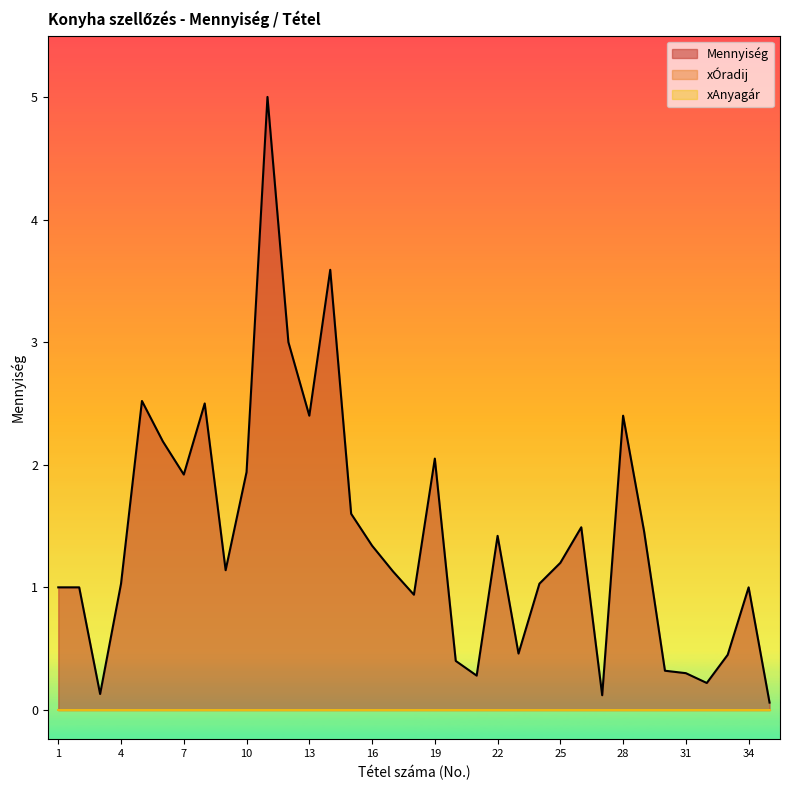

The xÓradij series shows 0.0 at 26. True or false?

True